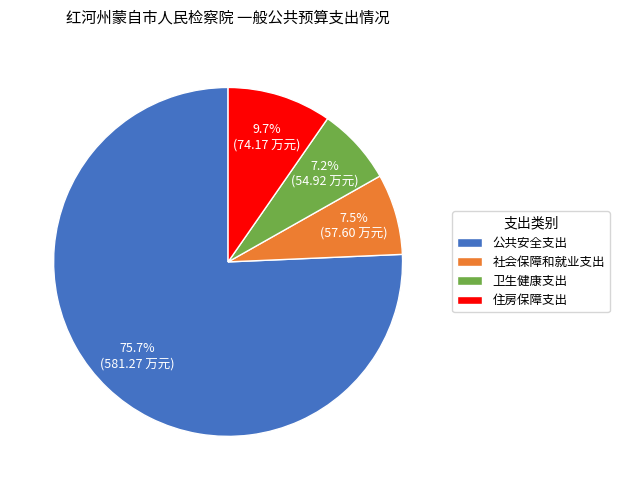

What is the largest slice in the pie chart?

公共安全支出